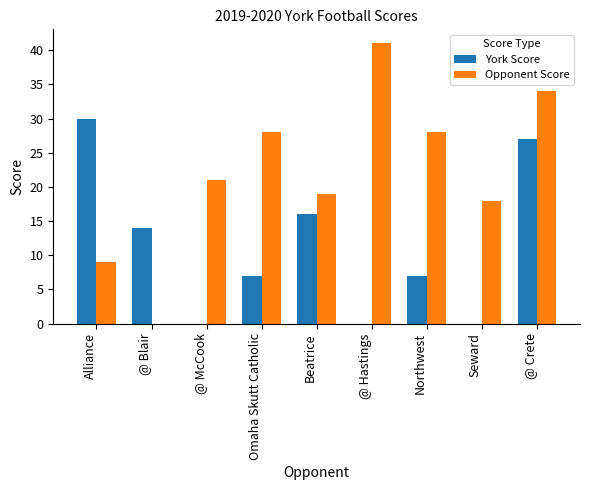

What is the sum of the York Score values at Northwest and Beatrice?

23